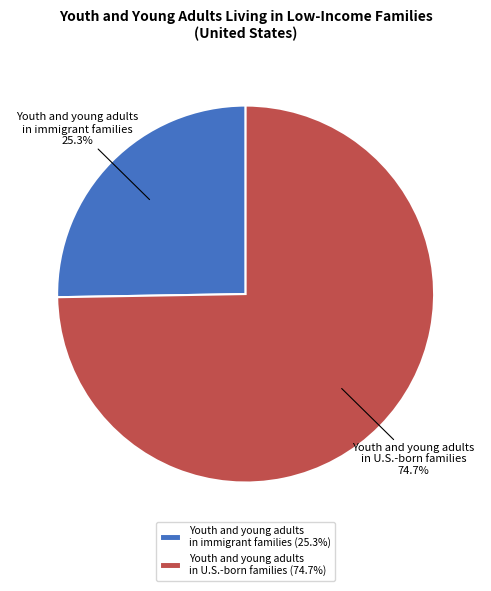

To the nearest percent, what percentage of the pie is Youth and young adults in U.S.-born families?

75%